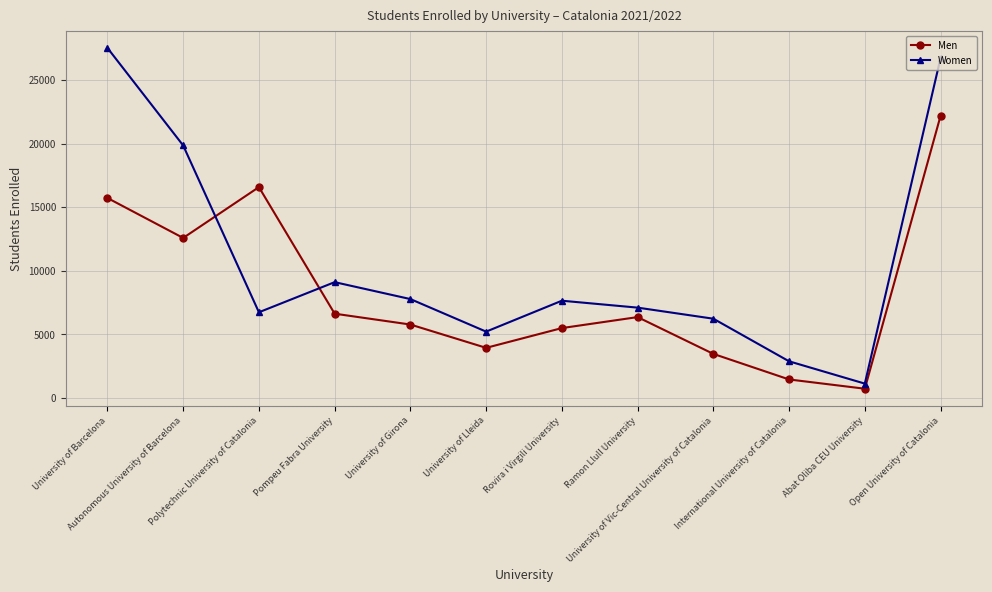

Which series has the largest total across all categories?

Women